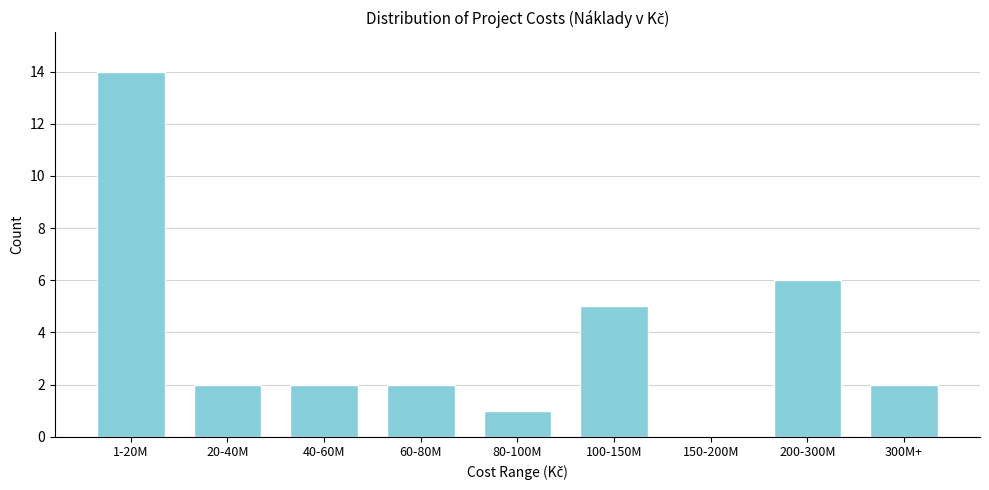

Reading left to right, transcribe all the data shown in this chart.

1-20M=14	20-40M=2	40-60M=2	60-80M=2	80-100M=1	100-150M=5	150-200M=0	200-300M=6	300M+=2